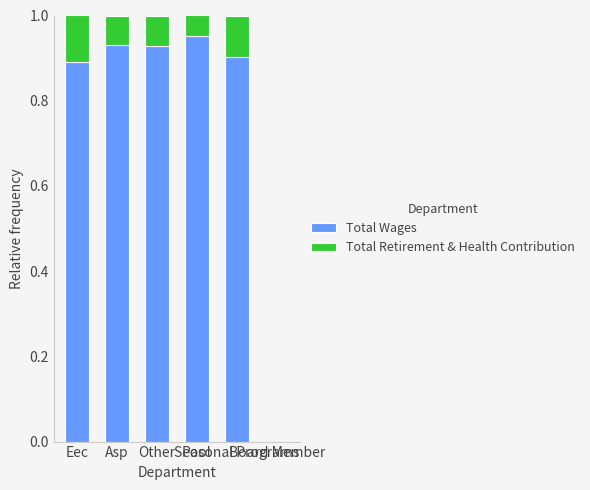

What is the sum of all Total Wages values?

4.6